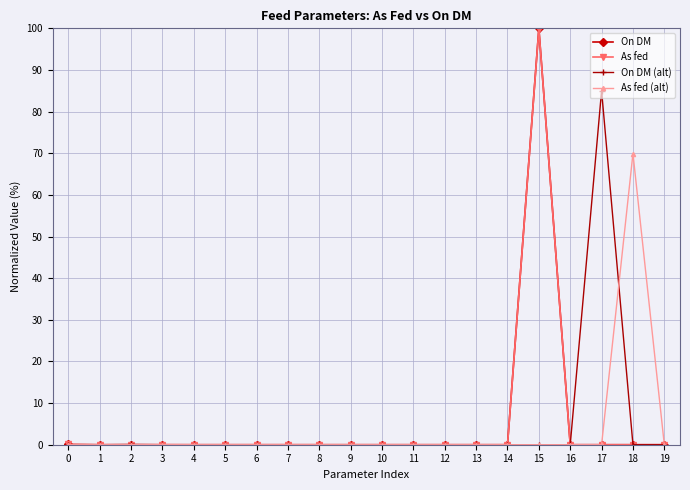

What is the total value across all series at 0?

0.1